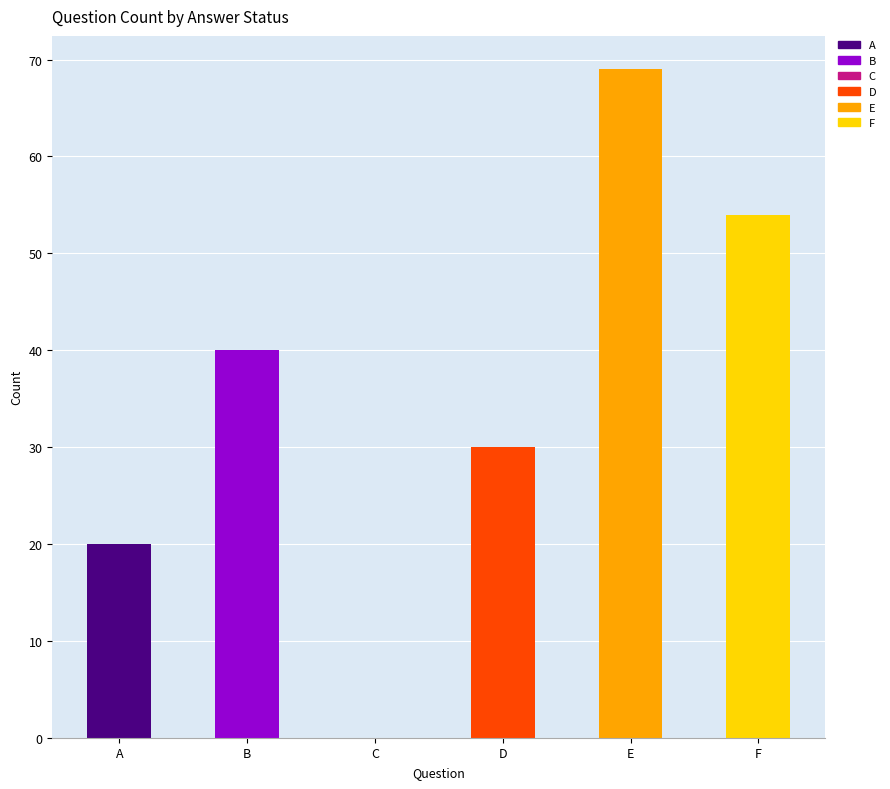

What is the value of the 4th bar from the left?

30